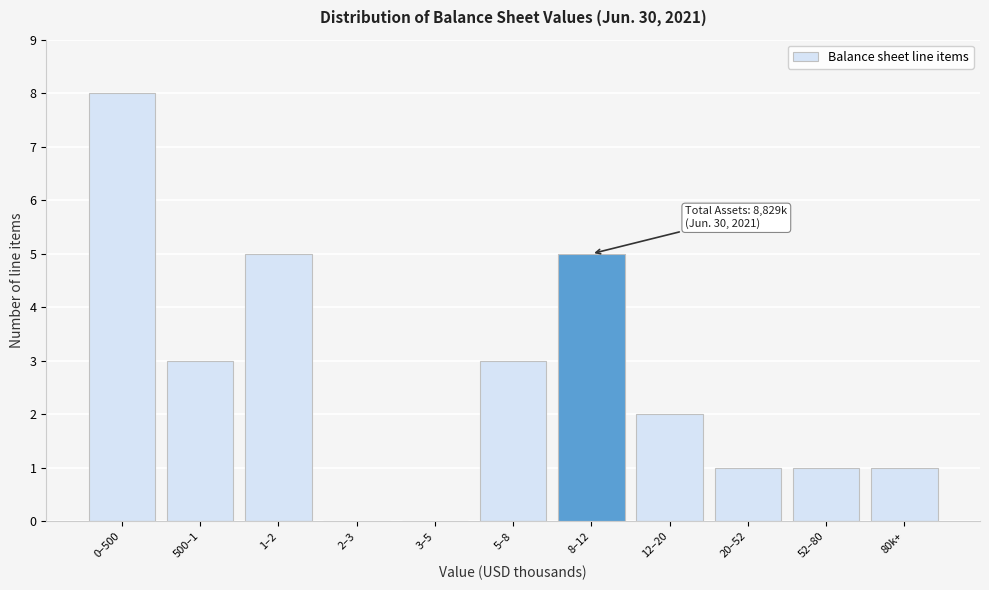

Reading right to left, extract all data points from this chart.

80k+=1	52–80=1	20–52=1	12–20=2	8–12=5	5–8=3	3–5=0	2–3=0	1–2=5	500–1=3	0–500=8